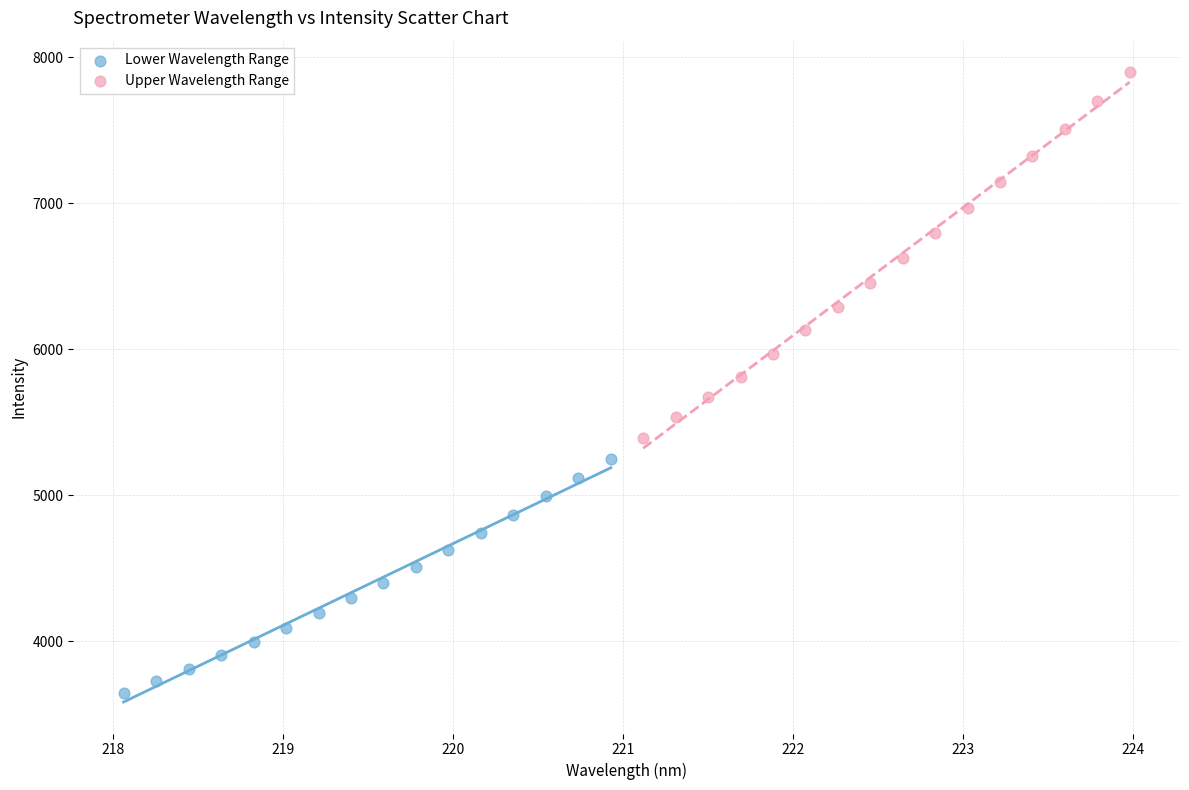

Which series has the widest spread of Y values?

Upper Wavelength Range